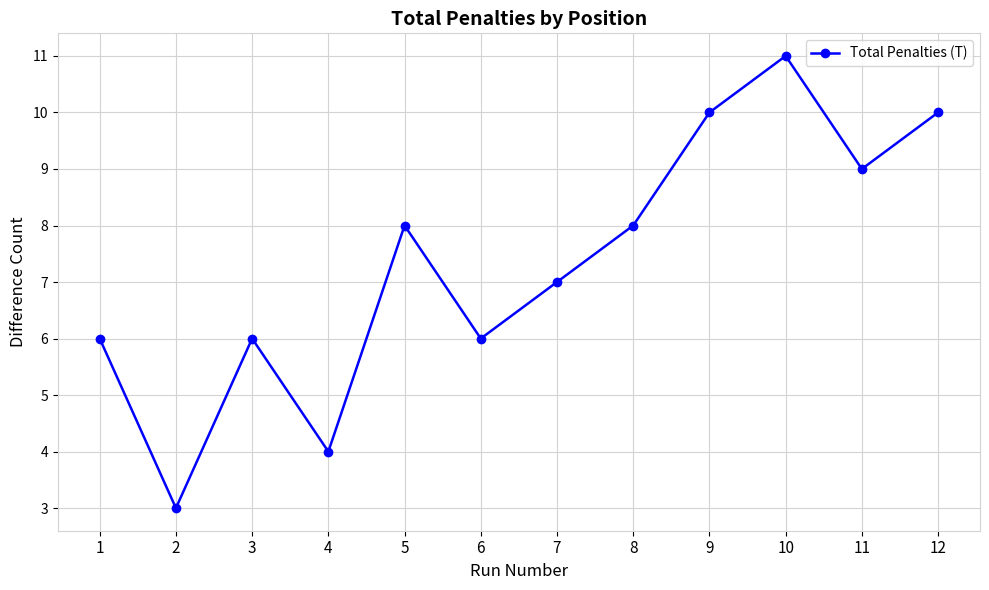

What is the greatest value displayed?

11